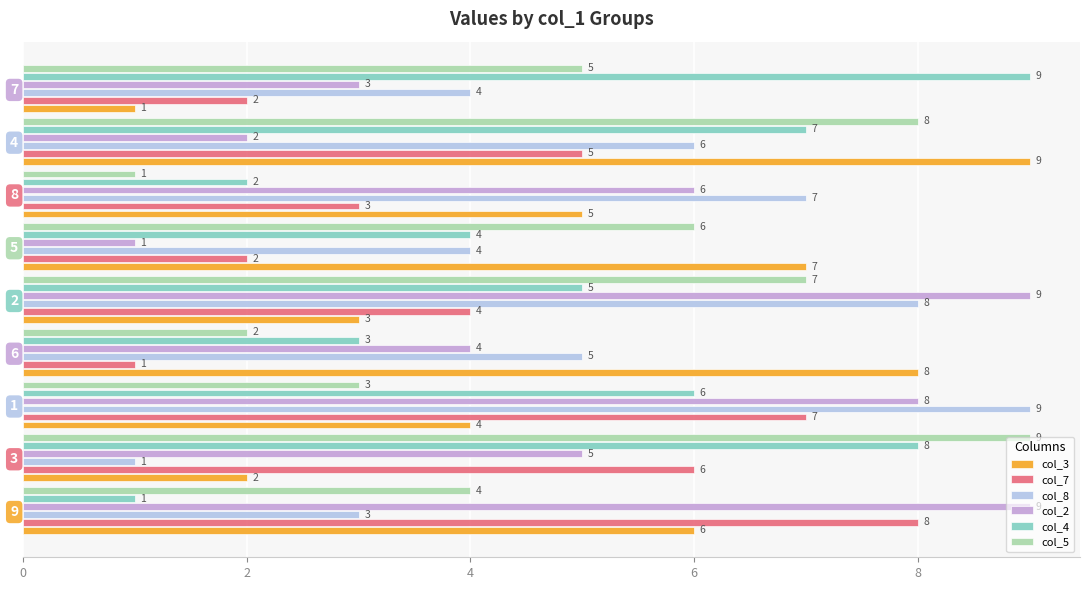

Between 6 and 4, which series saw the biggest shift?

col_5